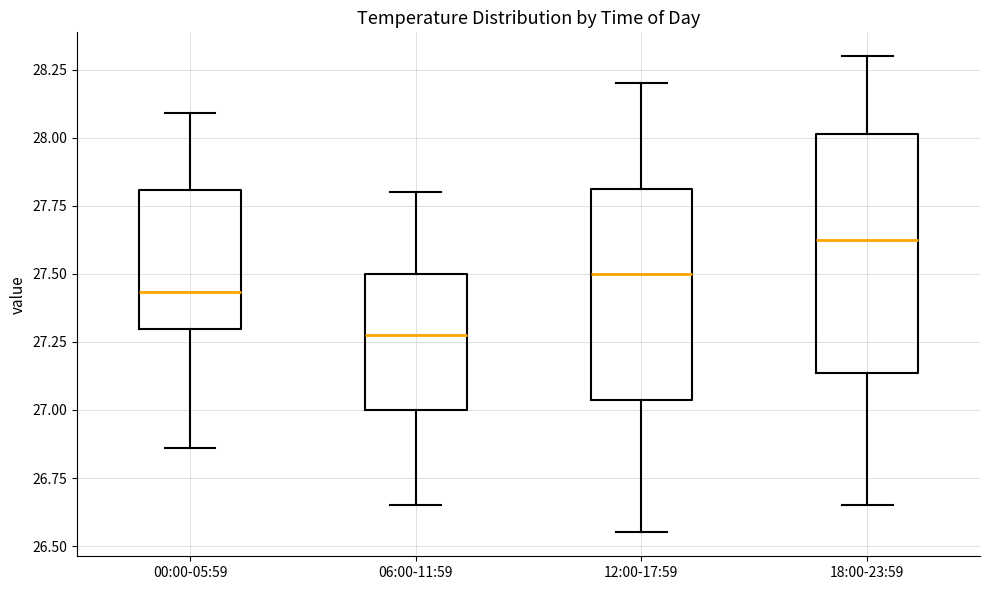

Which box has the lowest median line?

06:00-11:59